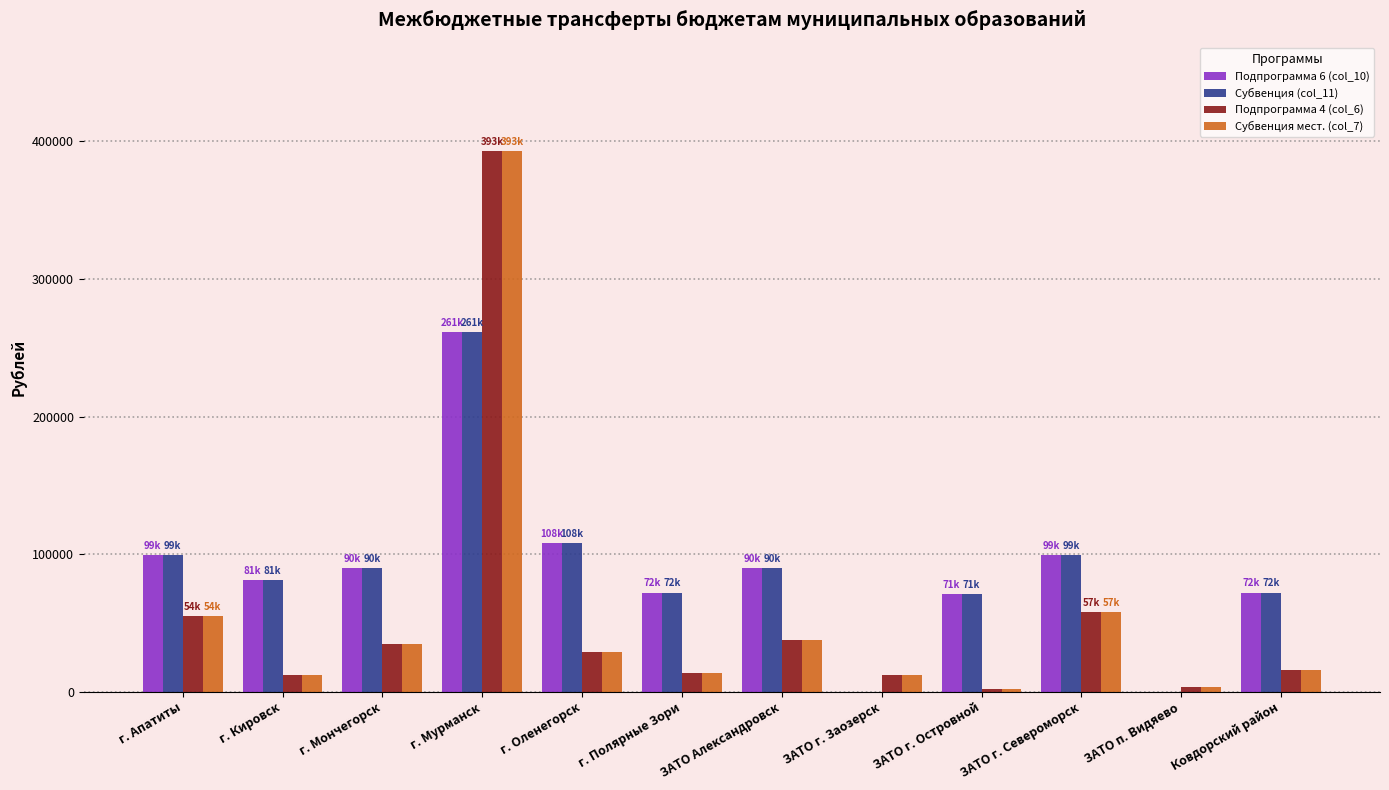

At which category does the chart reach its peak across all series?

г. Мурманск